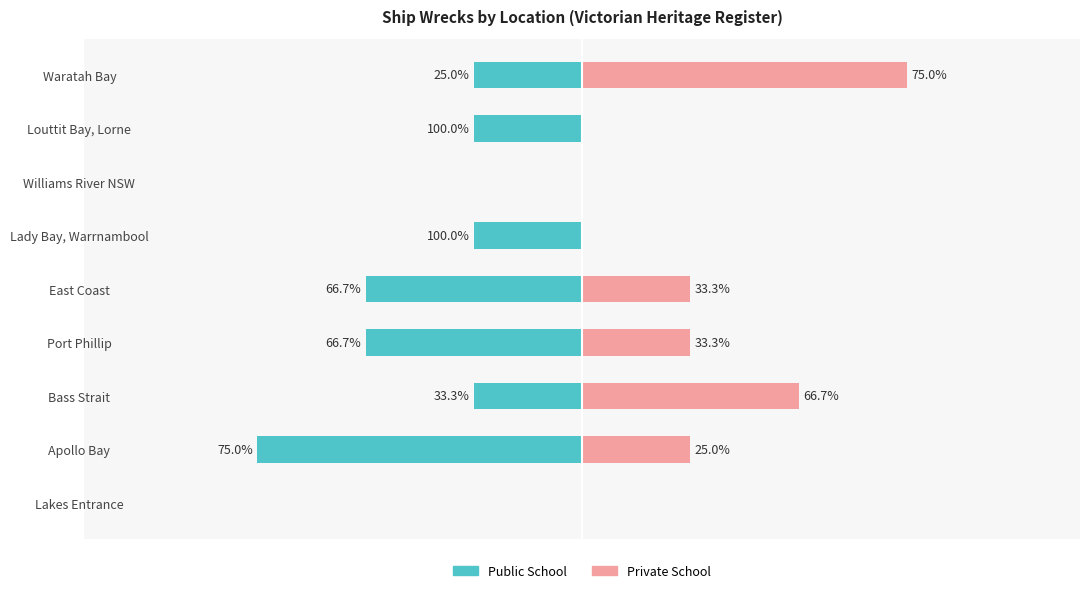

At how many categories does at least one series exceed 0?

7